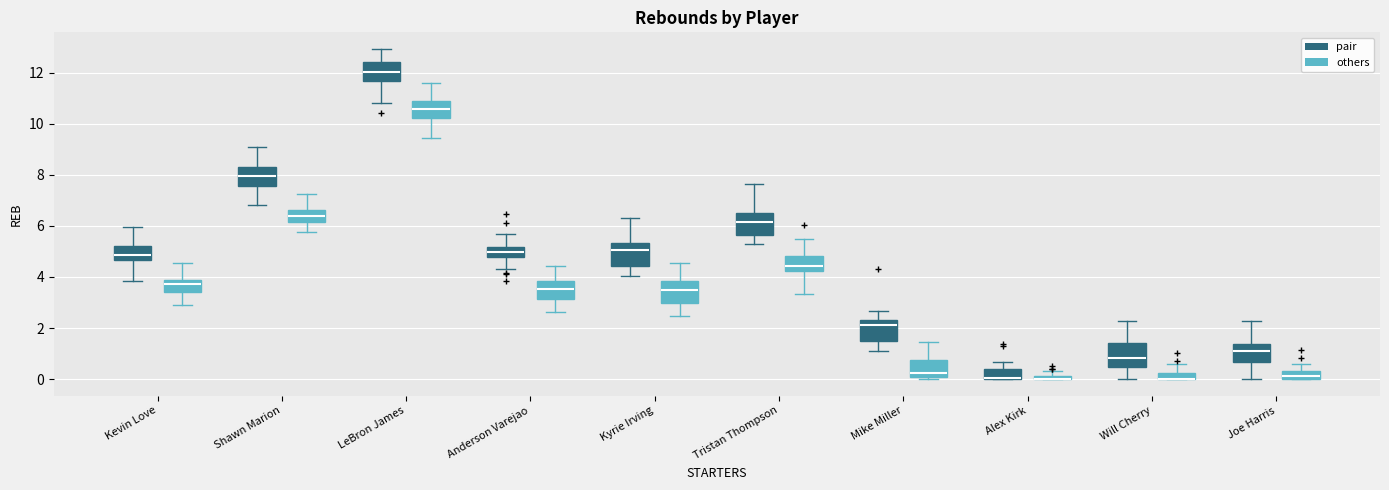

Where does the lower whisker of the box for Kyrie Irving (others) end on the y-axis? The values are not printed on the chart, so give them approximately, as read against the axis.

2.4